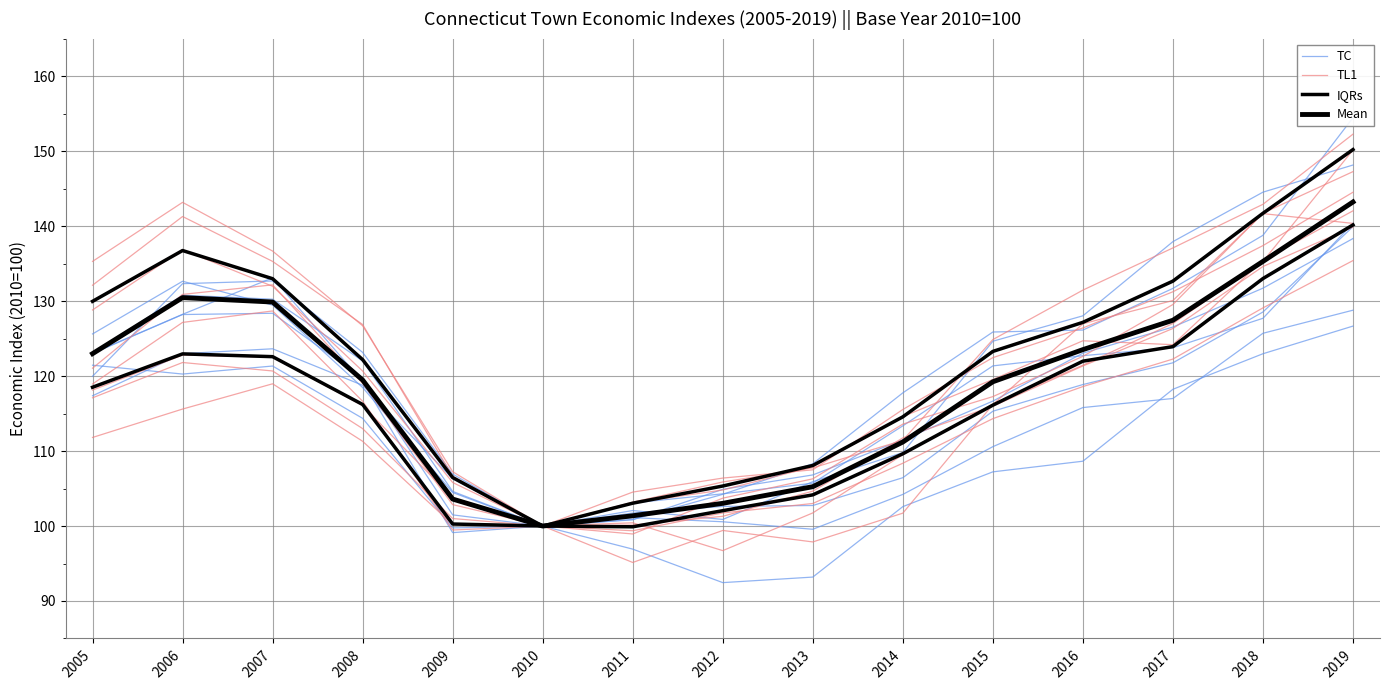

What is the spread (max minus min) of values at 2008?

10.5